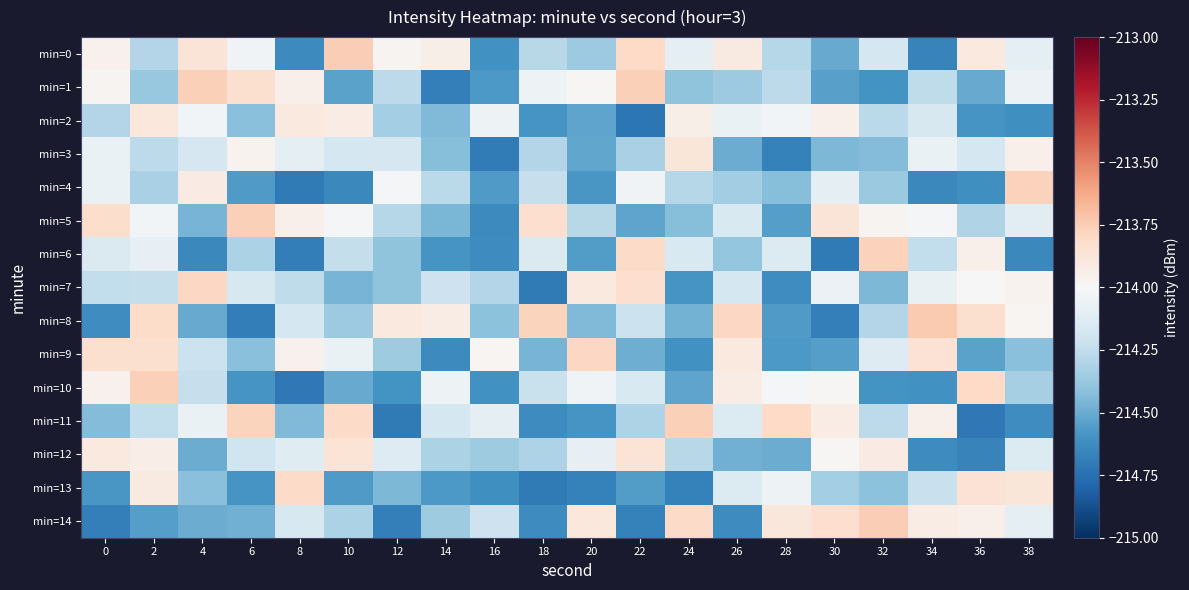

At how many categories does at least one series exceed -214?

20